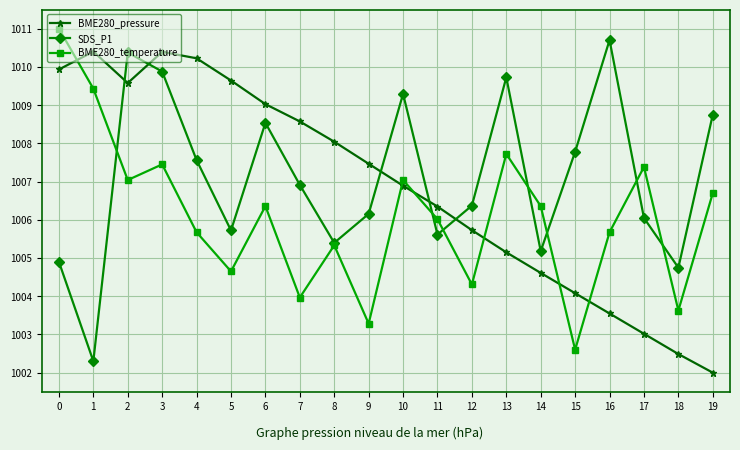

Which series has the largest total across all categories?

SDS_P1